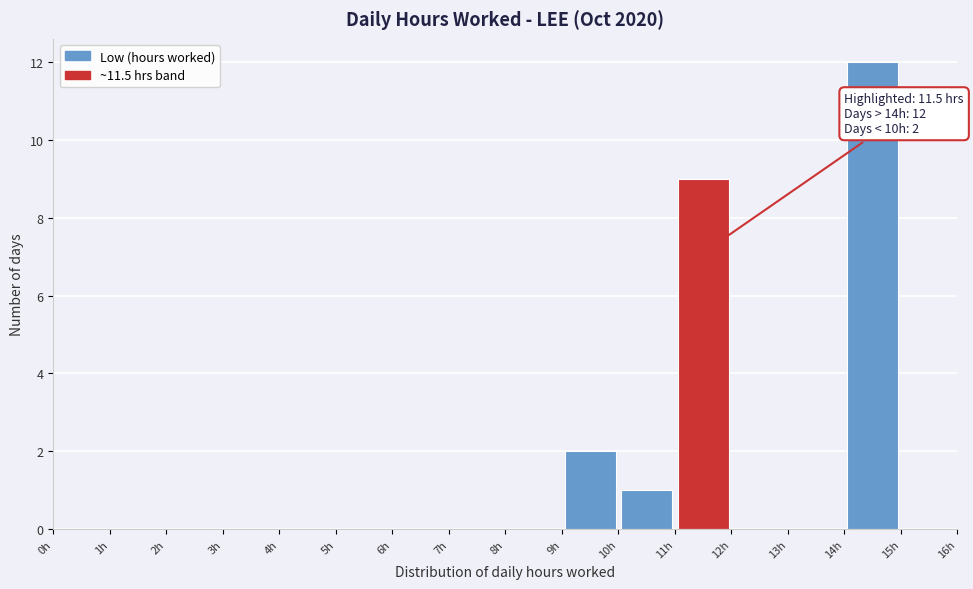

Which range on the x-axis has the tallest bar?

14 to 15